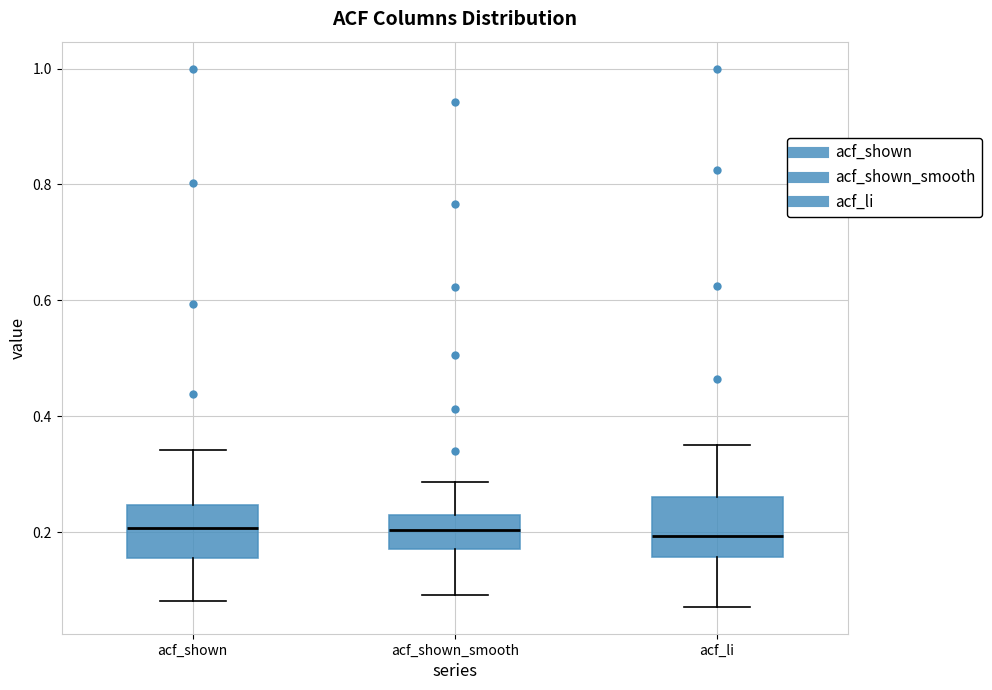

Reading left to right, read every box against the y-axis: the position of its median line, the range the box covers, and the ends of its whiskers. The values are not printed on the chart, so give them approximately, as read against the axis.

acf_shown: median 0.20, box 0.16 to 0.24, whiskers 0.08 to 0.34
acf_shown_smooth: median 0.20, box 0.18 to 0.24, whiskers 0.10 to 0.28
acf_li: median 0.20, box 0.16 to 0.26, whiskers 0.08 to 0.36